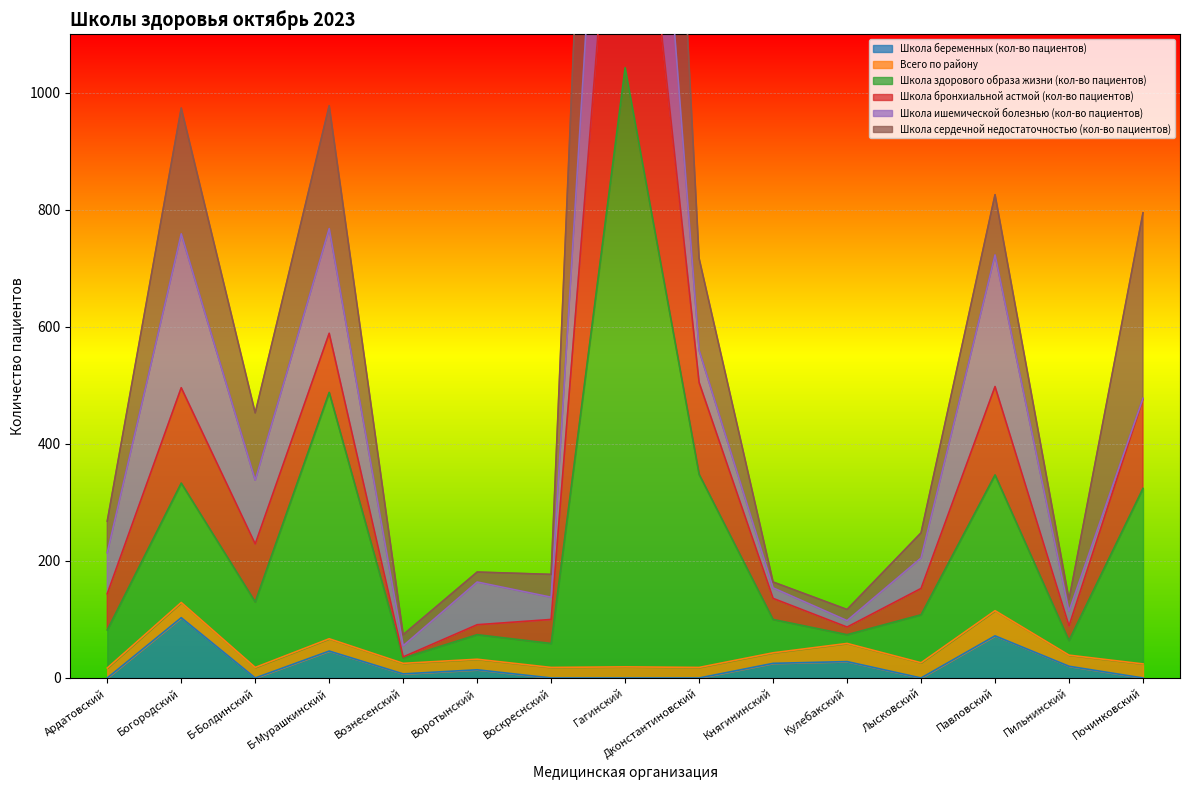

The Школа беременных (кол-во пациентов) series shows 72 at Павловский. True or false?

True